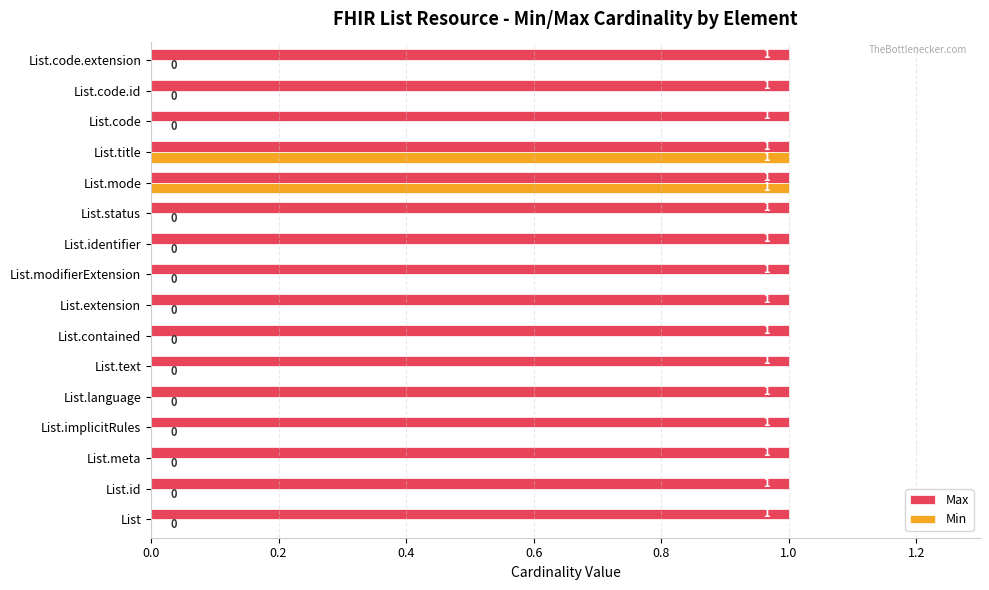

Is the value of Min at List.language greater than the value of Max at List.id?

No